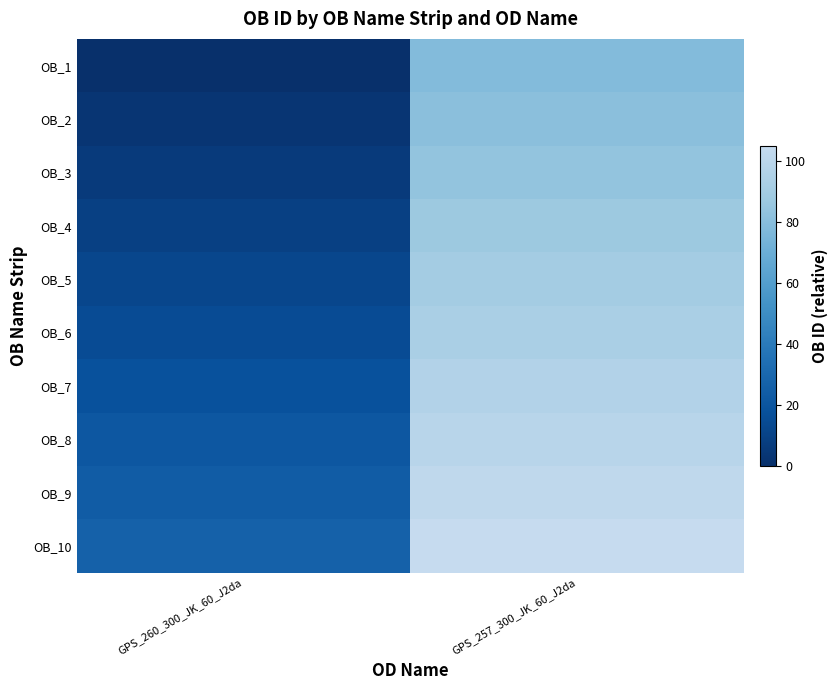

Reading left to right, transcribe all the data shown in this chart.

OB_1: GPS_260_300_JK_60_J2da=0	GPS_257_300_JK_60_J2da=78
OB_2: GPS_260_300_JK_60_J2da=3	GPS_257_300_JK_60_J2da=81
OB_3: GPS_260_300_JK_60_J2da=6	GPS_257_300_JK_60_J2da=84
OB_4: GPS_260_300_JK_60_J2da=9	GPS_257_300_JK_60_J2da=87
OB_5: GPS_260_300_JK_60_J2da=12	GPS_257_300_JK_60_J2da=90
OB_6: GPS_260_300_JK_60_J2da=15	GPS_257_300_JK_60_J2da=93
OB_7: GPS_260_300_JK_60_J2da=18	GPS_257_300_JK_60_J2da=96
OB_8: GPS_260_300_JK_60_J2da=21	GPS_257_300_JK_60_J2da=99
OB_9: GPS_260_300_JK_60_J2da=24	GPS_257_300_JK_60_J2da=102
OB_10: GPS_260_300_JK_60_J2da=27	GPS_257_300_JK_60_J2da=105